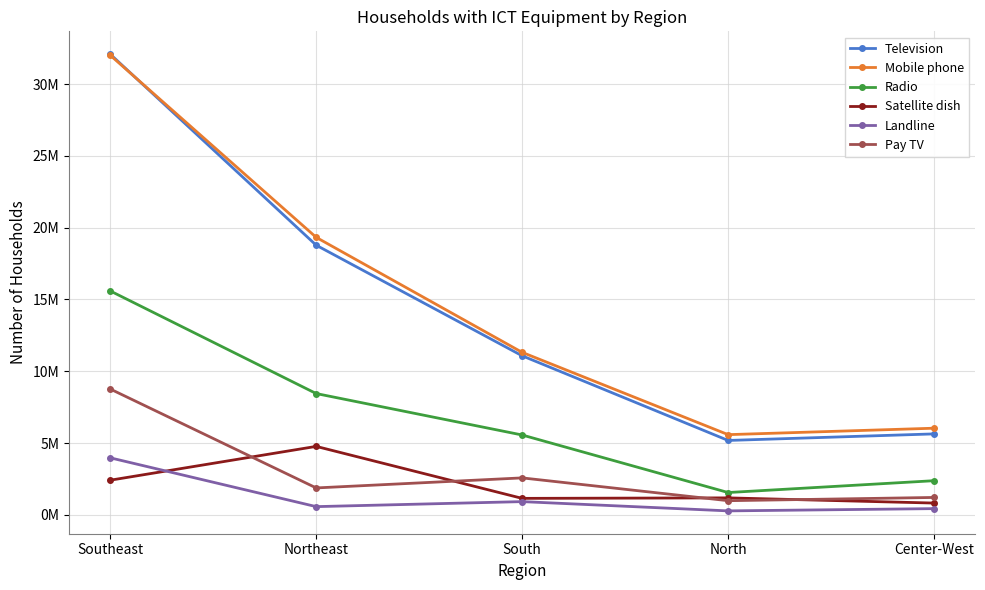

True or false: Mobile phone and Satellite dish cross at least once.

False